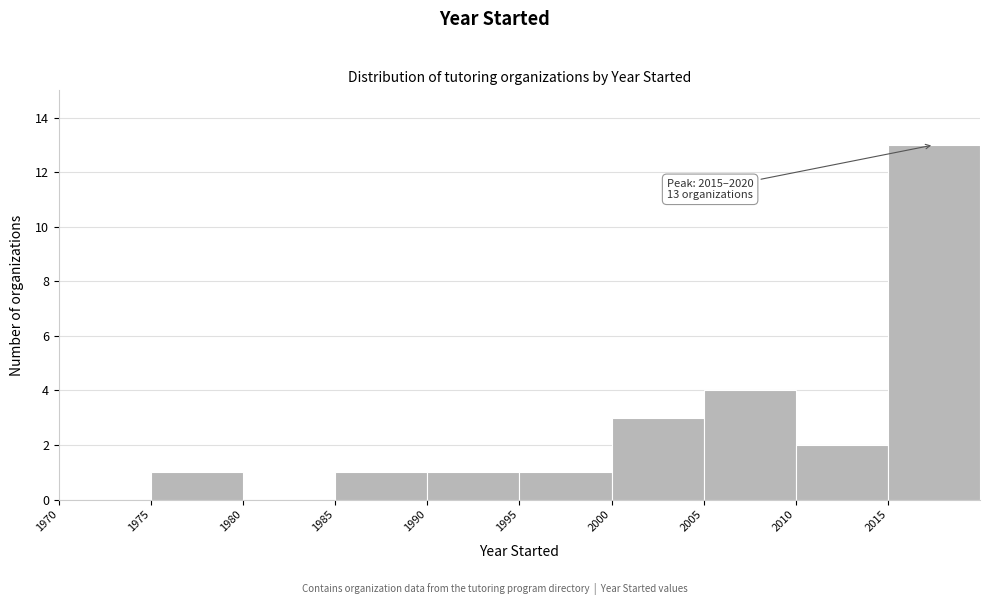

Which range on the x-axis has the tallest bar?

2015 to 2020